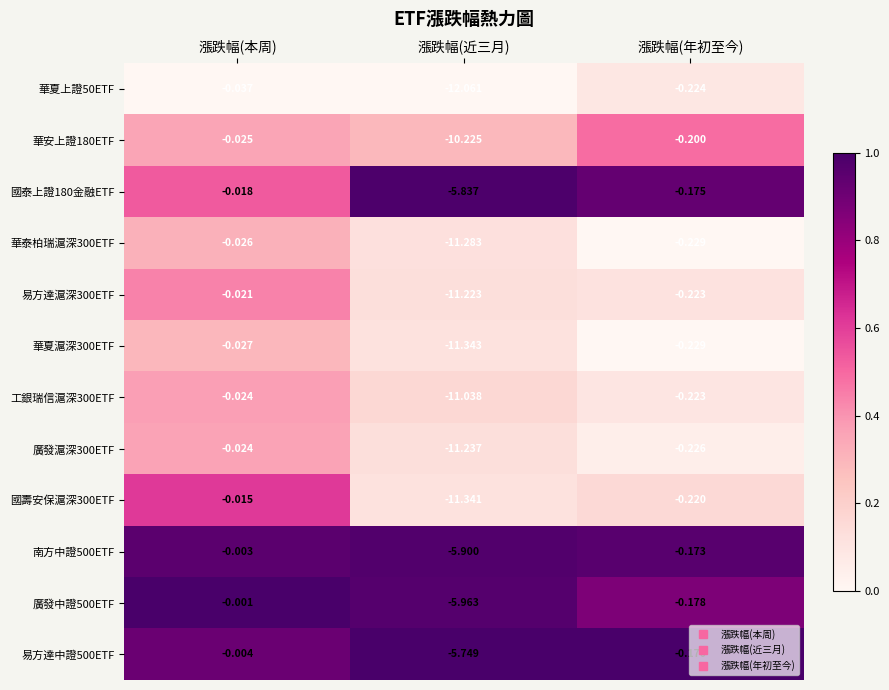

Which category has the lowest value in the 易方達中證500ETF series?

漲跌幅(近三月)